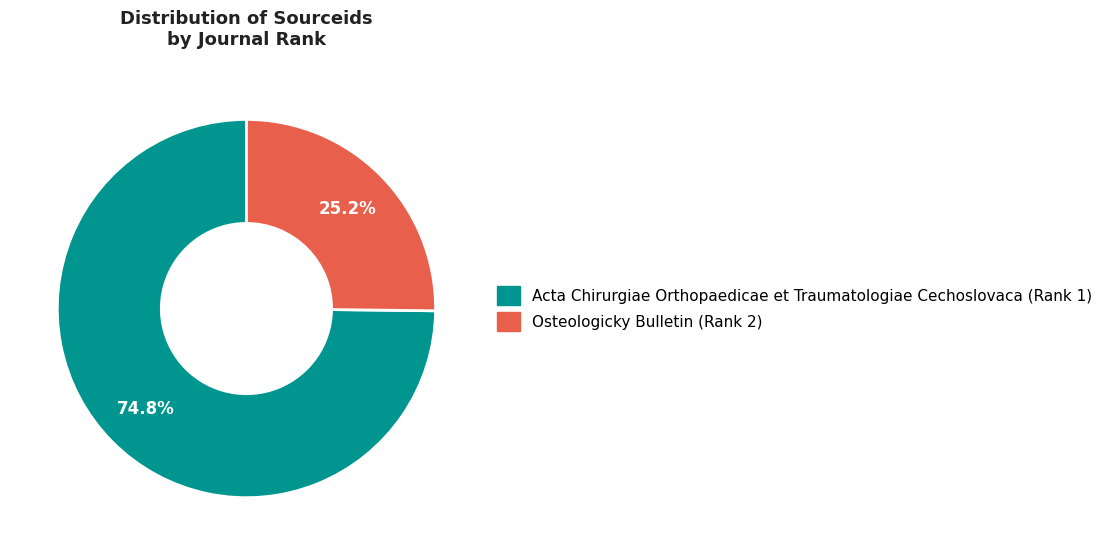

To the nearest percent, what is the difference between the largest and smallest slice percentages?

50%